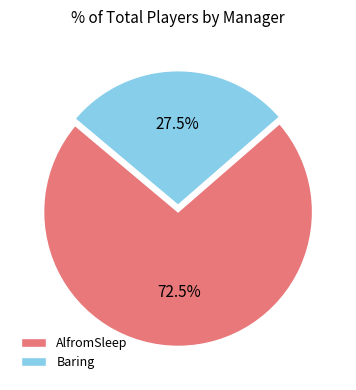

To the nearest percent, what is the difference between the AlfromSleep and Baring slice percentages?

45%